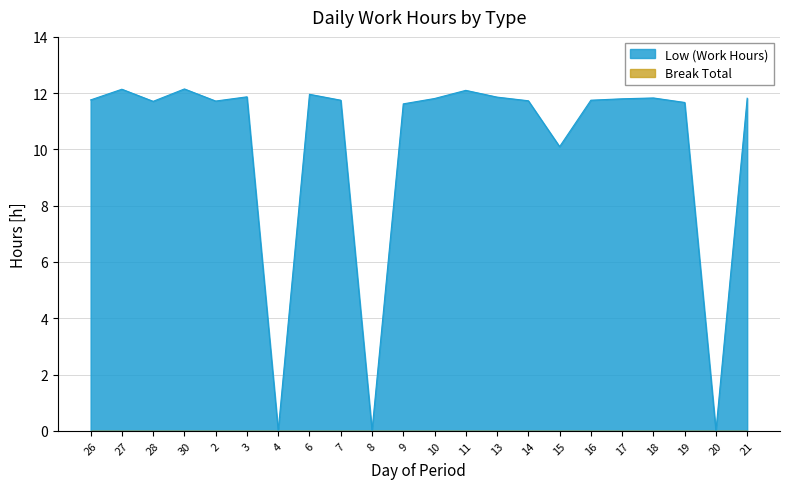

The chart shows a value of 7.3 at 9. True or false?

False